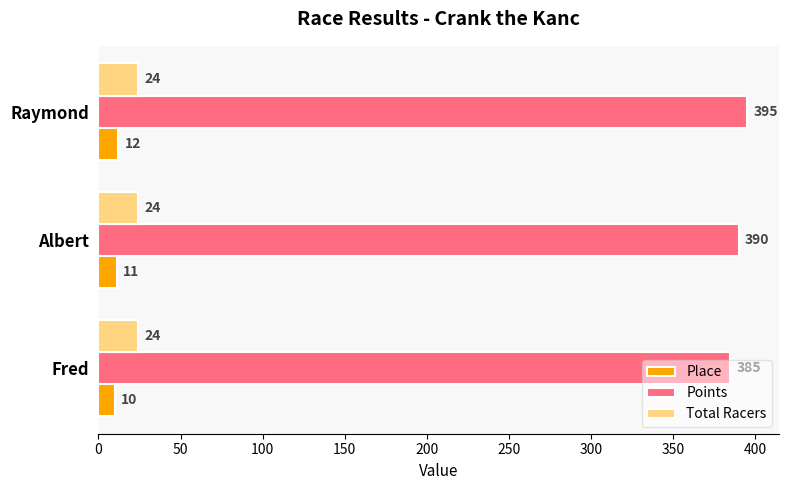

What are all the series names shown in the legend?

Place, Points, Total Racers